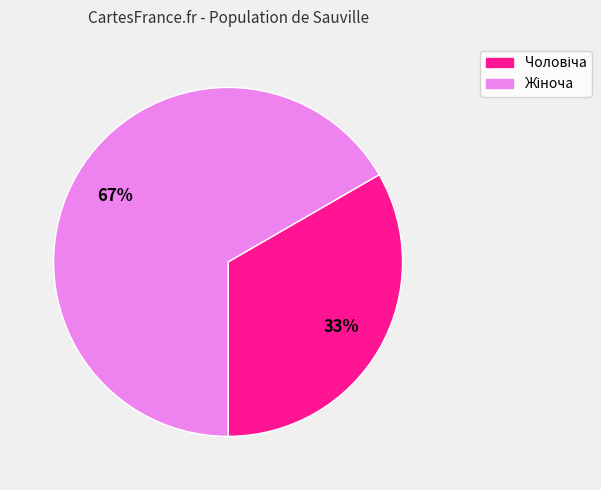

To the nearest percent, what is the average slice percentage?

50%